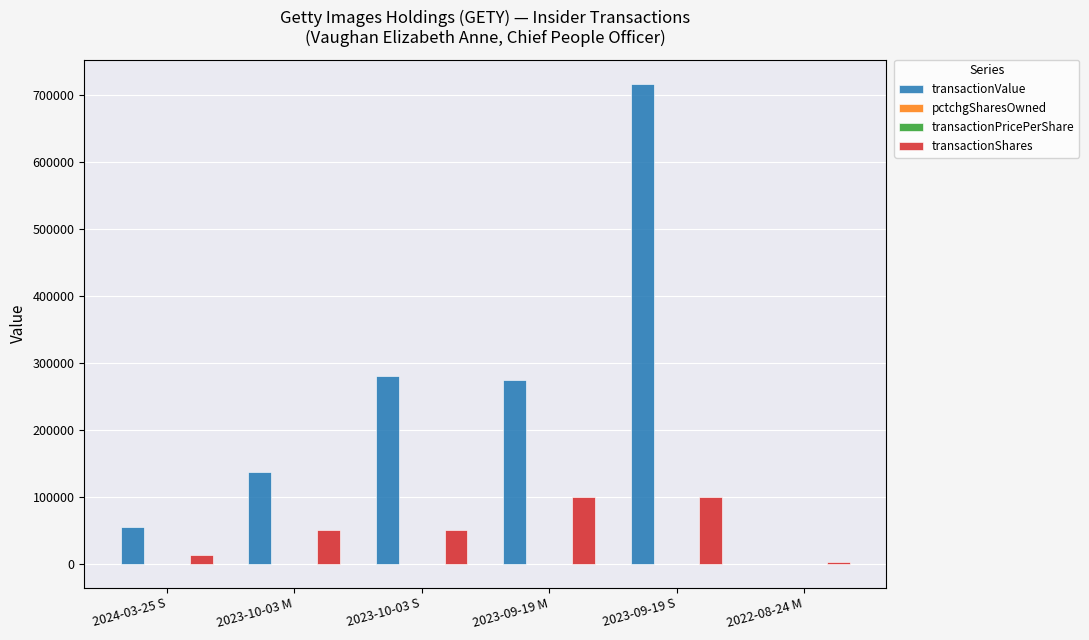

What is the greatest value displayed?

717000.0